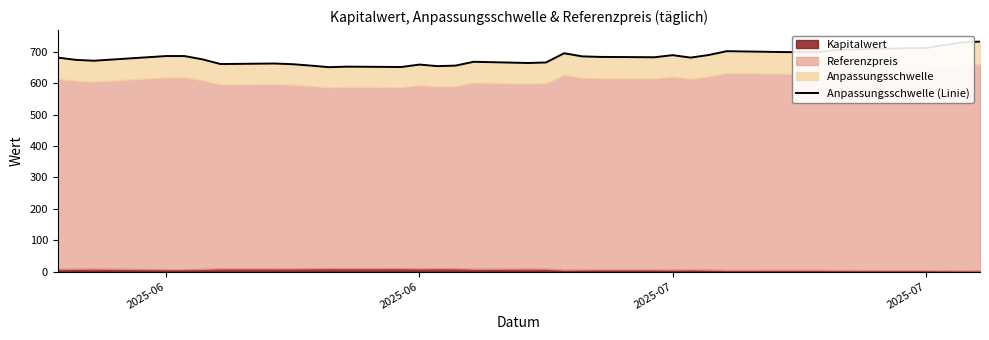

Does the chart display data point markers on the line(s)?

No